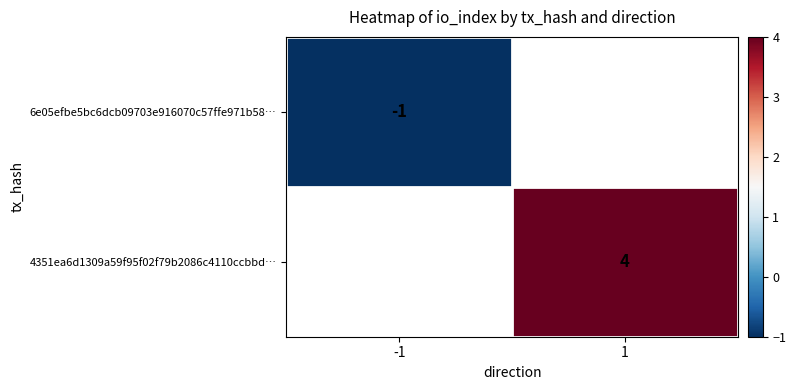

Is it true that 4351ea6d1309a59f95f02f79b2086c4110ccbbd… equals 2 at 1?

False